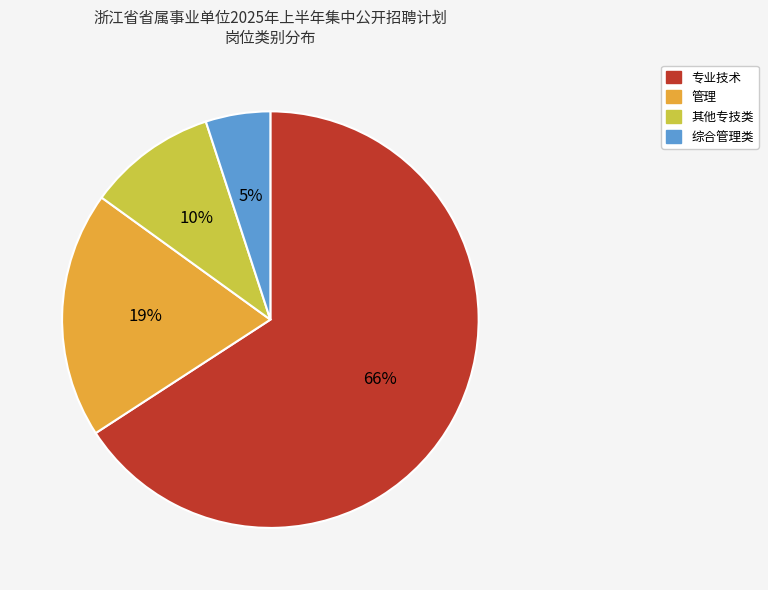

How many slices are in this pie chart?

4